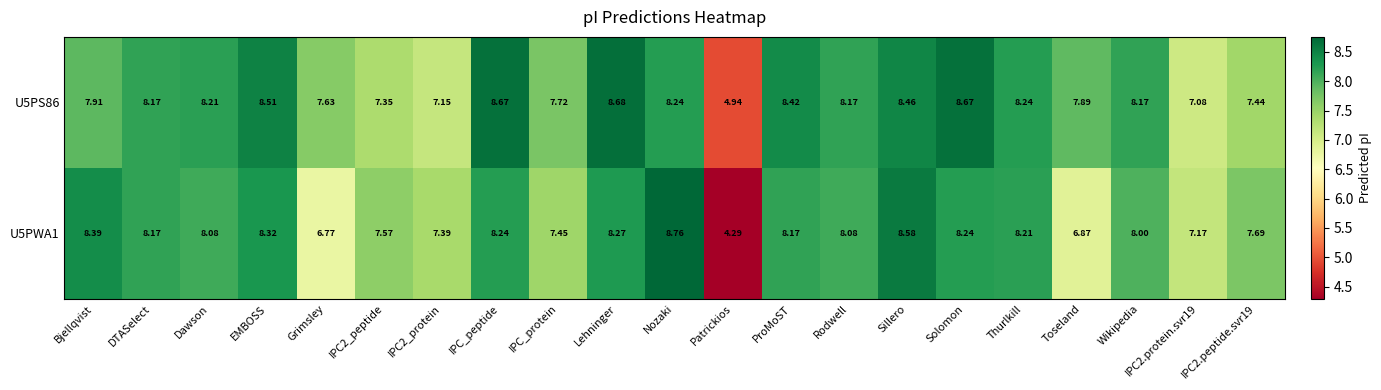

Where does the U5PS86 series first go above 8?

DTASelect